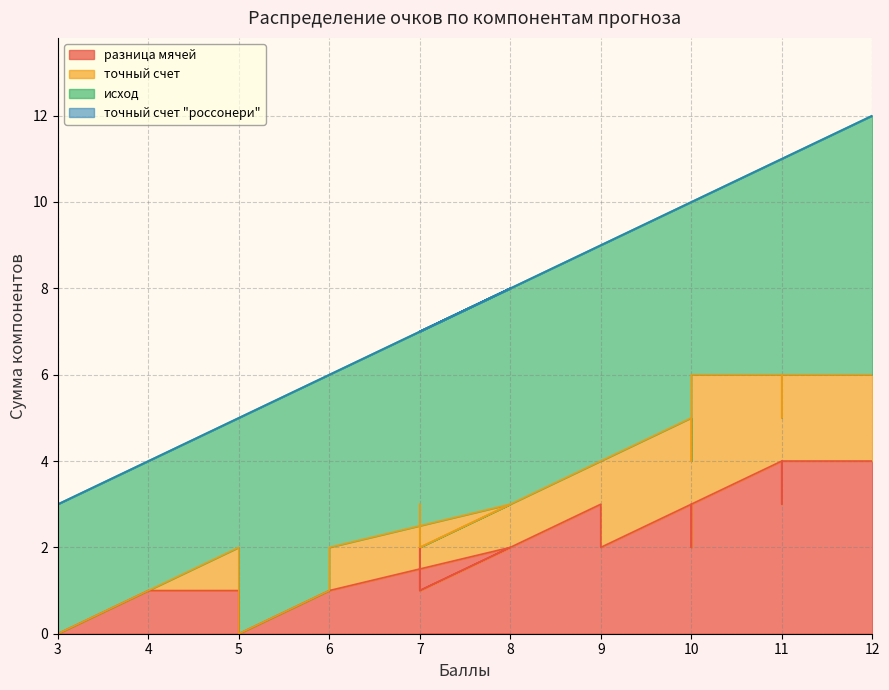

Rank the series by their maximum value, from lowest to highest.

точный счет "россонери", точный счет, разница мячей, исход